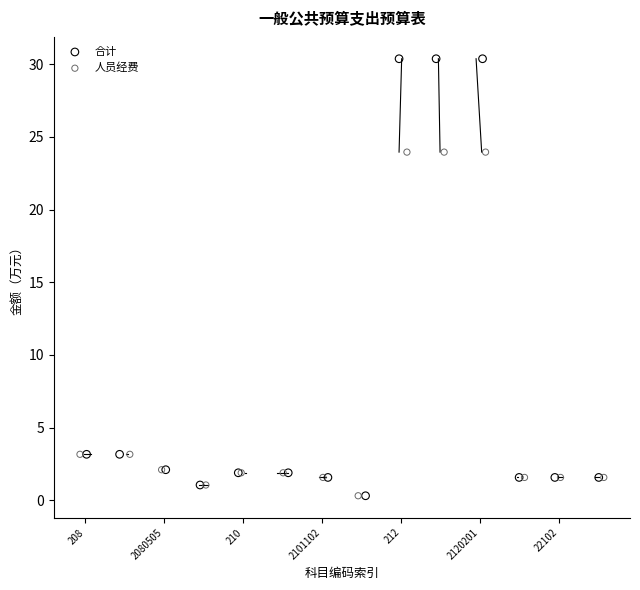

Which series reaches the maximum Y coordinate?

合计